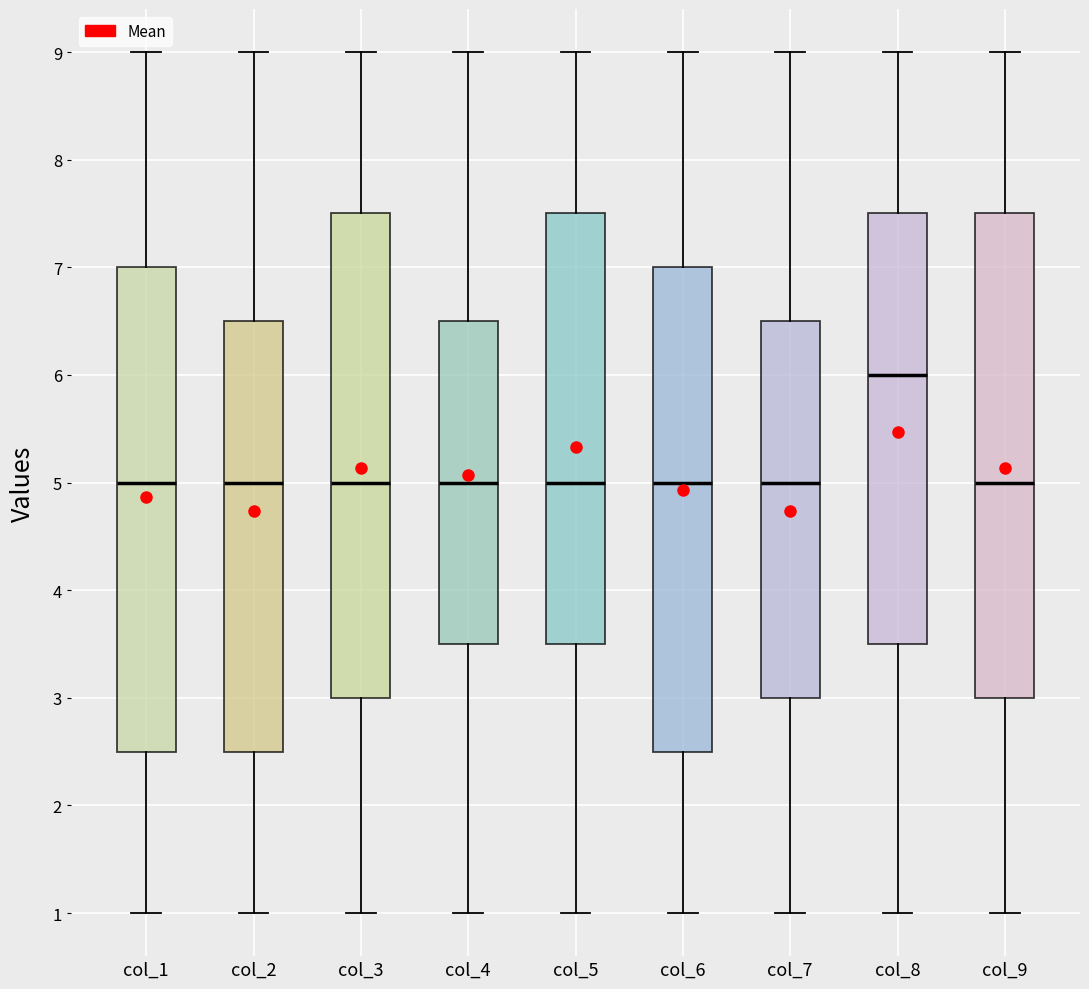

Reading left to right, transcribe this box plot: for each box, give where its median line is, the range the box spans, and where its two whiskers end, as read against the y-axis. The values are not printed on the chart, so give them approximately, as read against the axis.

col_1: median 5.0, box 2.5 to 7.0, whiskers 1.0 to 9.0
col_2: median 5.0, box 2.5 to 6.5, whiskers 1.0 to 9.0
col_3: median 5.0, box 3.0 to 7.5, whiskers 1.0 to 9.0
col_4: median 5.0, box 3.5 to 6.5, whiskers 1.0 to 9.0
col_5: median 5.0, box 3.5 to 7.5, whiskers 1.0 to 9.0
col_6: median 5.0, box 2.5 to 7.0, whiskers 1.0 to 9.0
col_7: median 5.0, box 3.0 to 6.5, whiskers 1.0 to 9.0
col_8: median 6.0, box 3.5 to 7.5, whiskers 1.0 to 9.0
col_9: median 5.0, box 3.0 to 7.5, whiskers 1.0 to 9.0